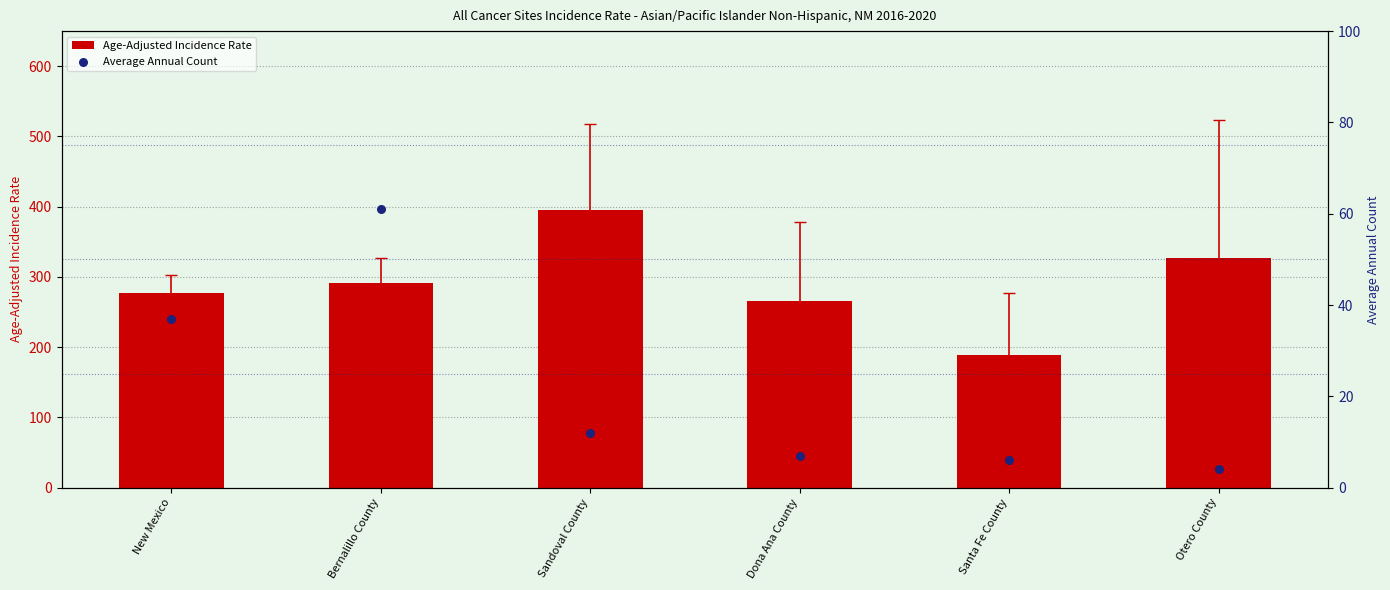

Which series has the largest total across all categories?

Age-Adjusted Incidence Rate